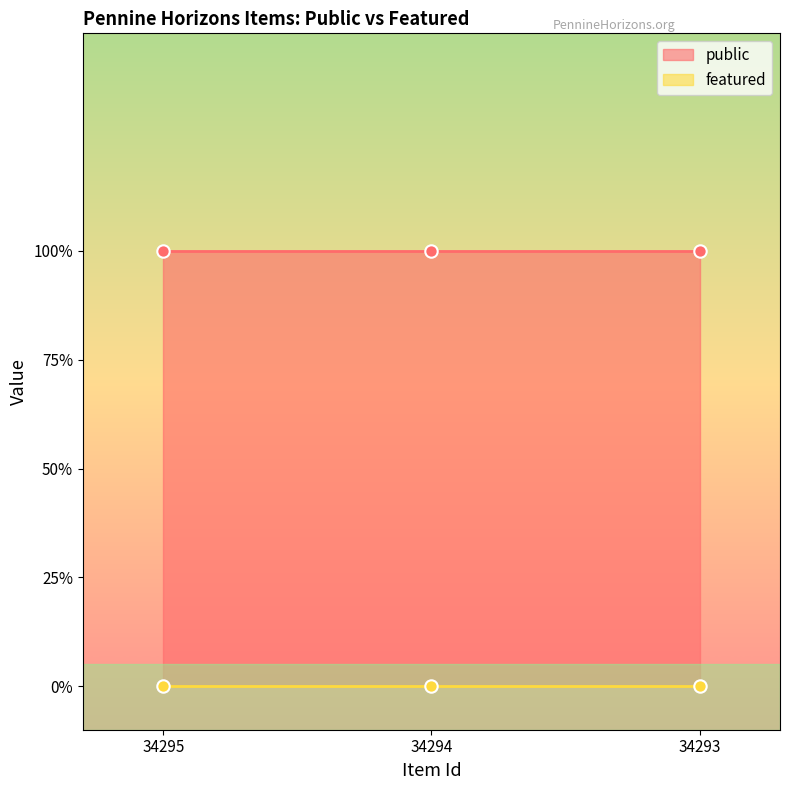

What are all the series names shown in the legend?

public, featured